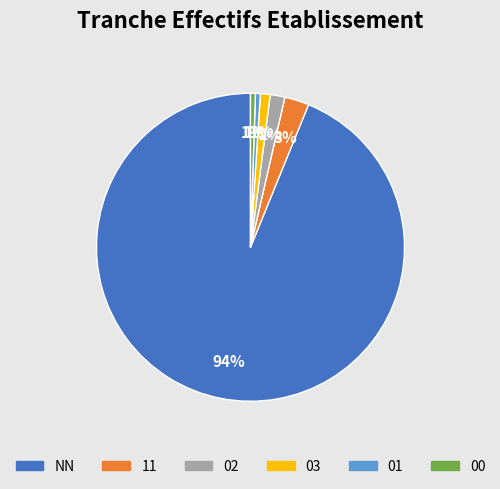

Do 03 and 01 together represent more than half of the pie?

No